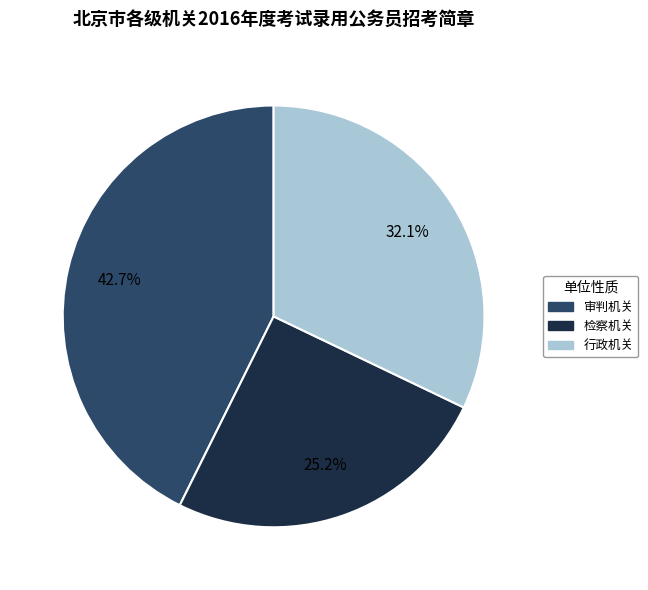

True or false: 检察机关 accounts for 31% of the total.

False